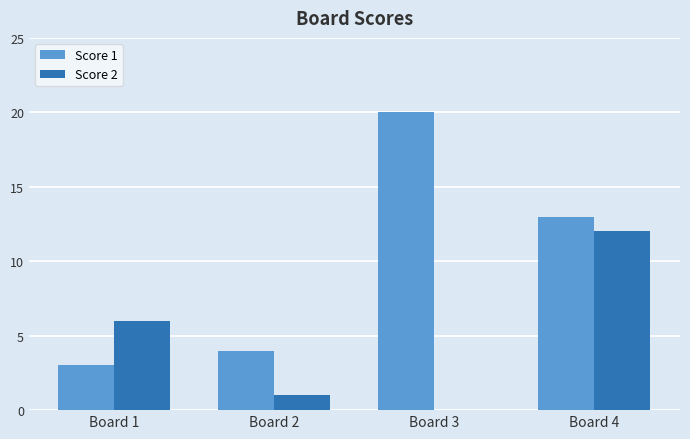

What is the sum of all Score 2 values?

19